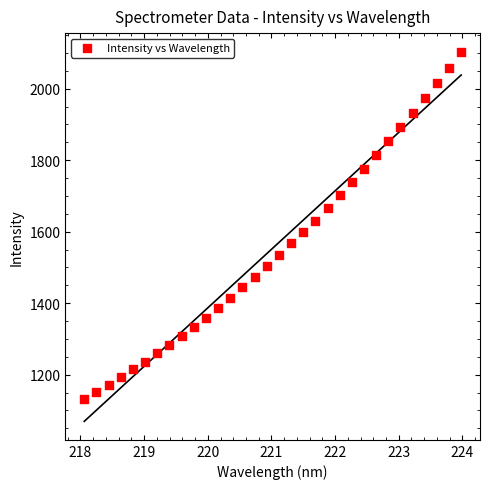

What is the range of Y values (max minus min)?

971.4